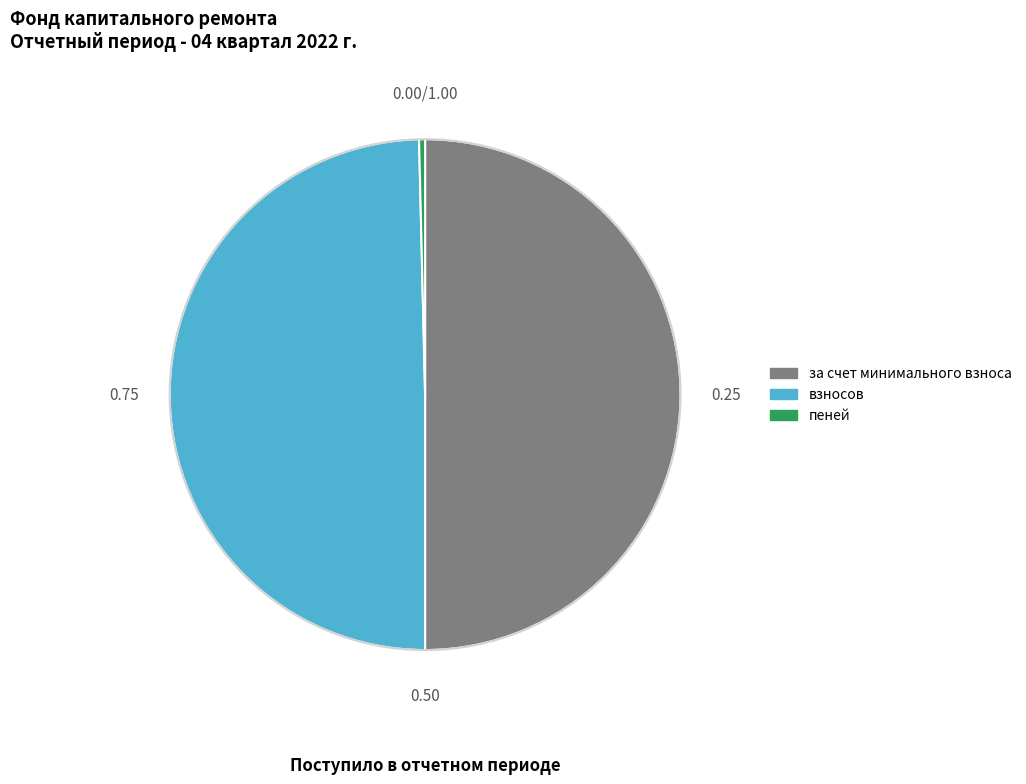

Which slice represents more than half of the pie?

за счет минимального взноса